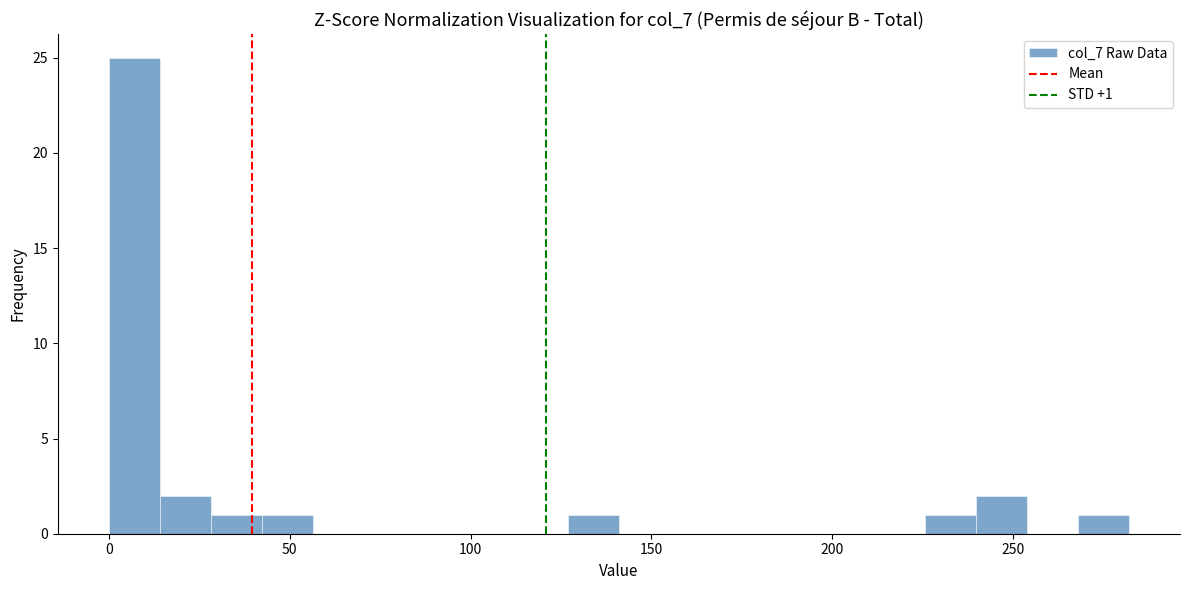

Around what value on the x-axis is the tallest bar? Give the approximate position of its centre, as read against the axis.

5